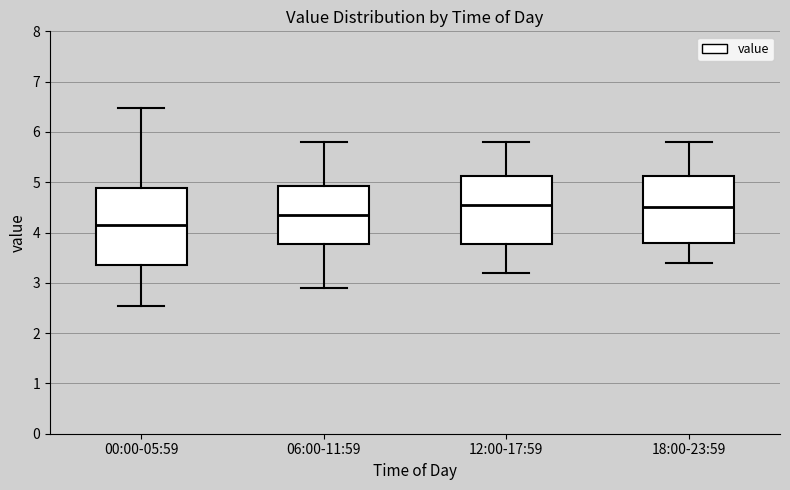

Reading left to right, read every box against the y-axis: the position of its median line, the range the box covers, and the ends of its whiskers. The values are not printed on the chart, so give them approximately, as read against the axis.

00:00-05:59: median 4.2, box 3.3 to 4.9, whiskers 2.5 to 6.5
06:00-11:59: median 4.4, box 3.8 to 4.9, whiskers 2.9 to 5.8
12:00-17:59: median 4.6, box 3.8 to 5.1, whiskers 3.2 to 5.8
18:00-23:59: median 4.5, box 3.8 to 5.1, whiskers 3.4 to 5.8